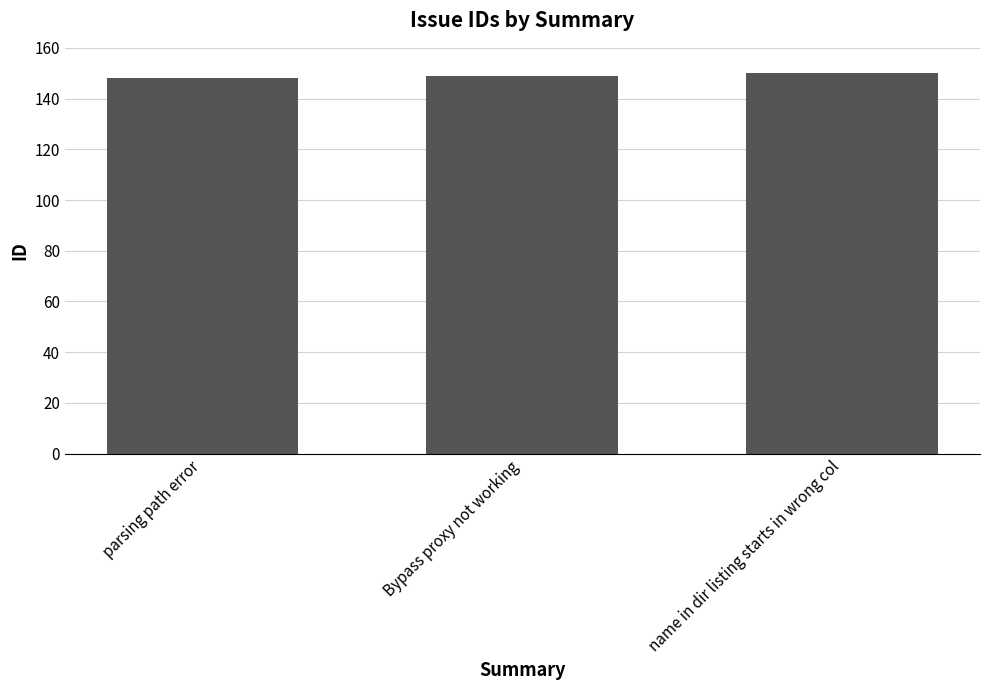

Count the number of data series in this chart.

1